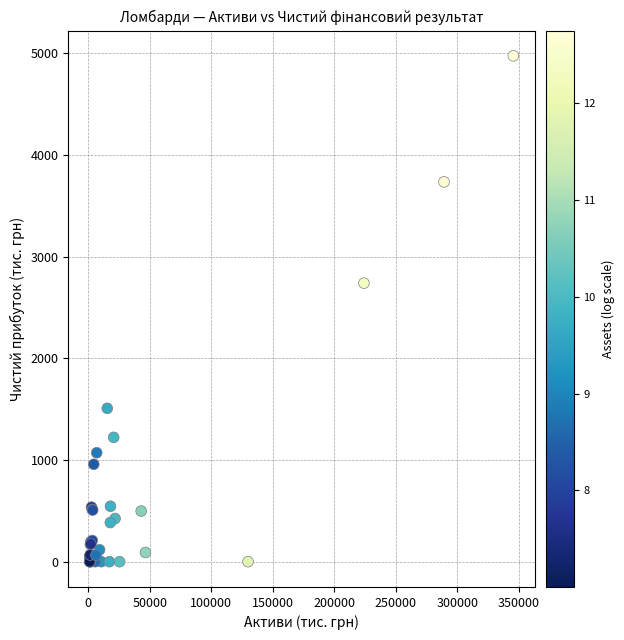

What Y value in the scatter plot is closest to 2488?

2740.2